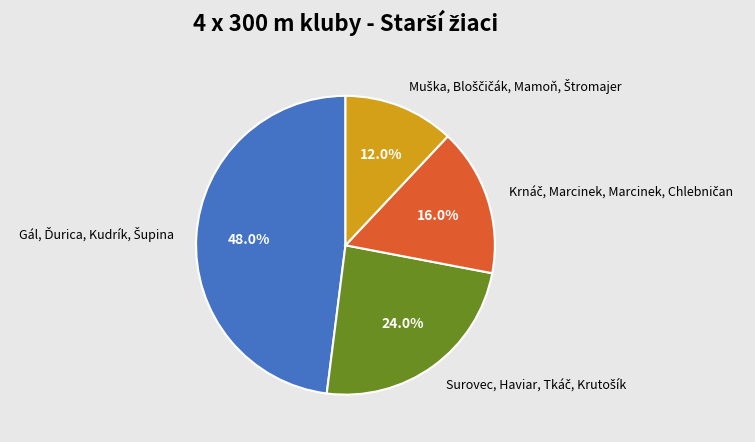

Is there a majority slice in this chart?

No